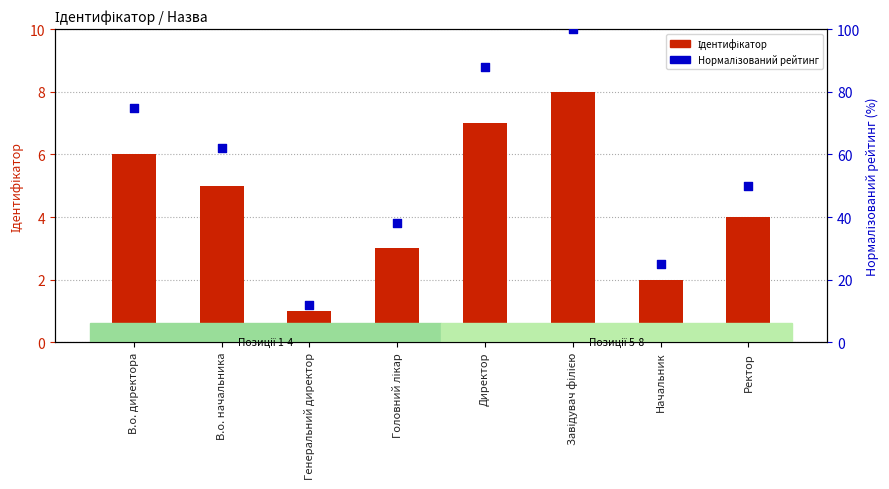

What are all the series names shown in the legend?

Ідентифікатор, Нормалізований рейтинг